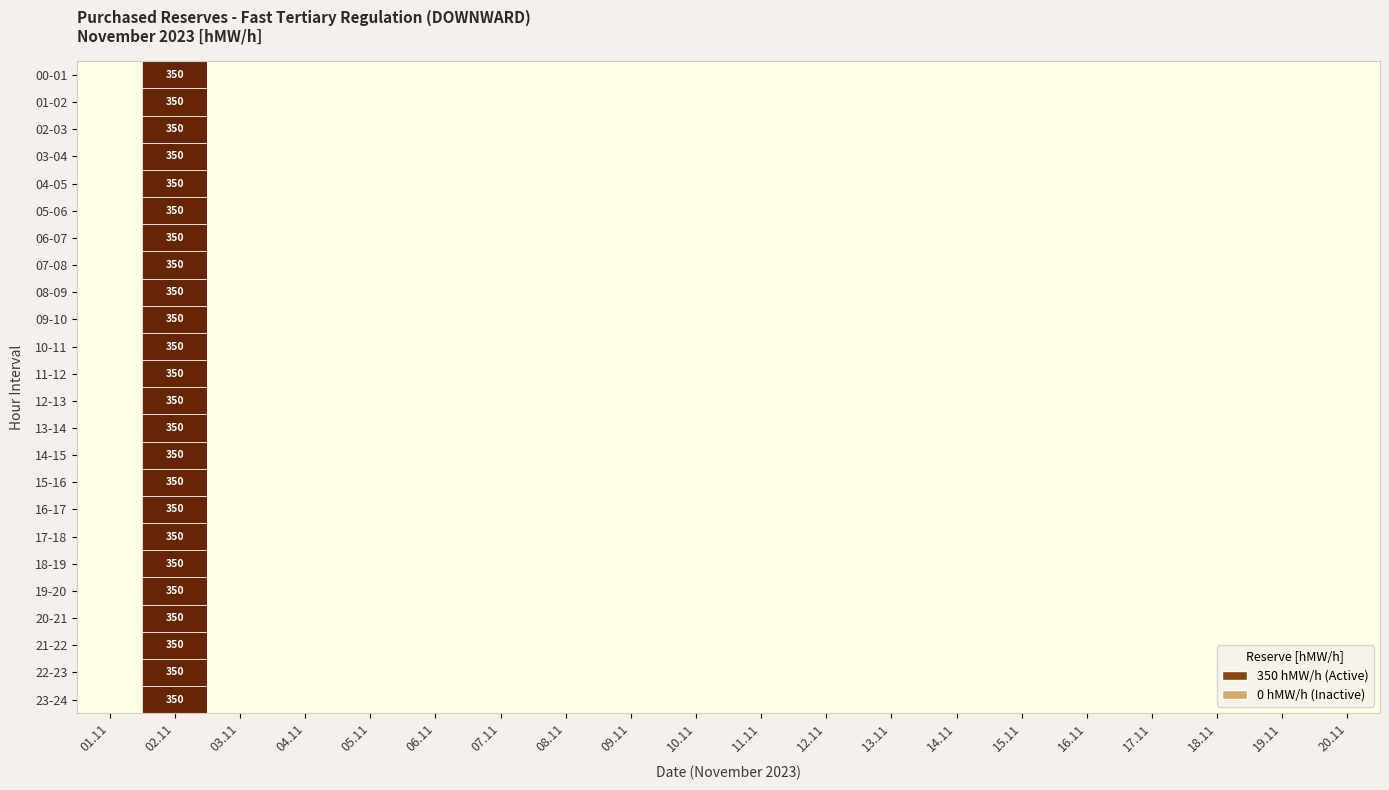

True or false: 06-07 has a value of 0 at 07.11.

True